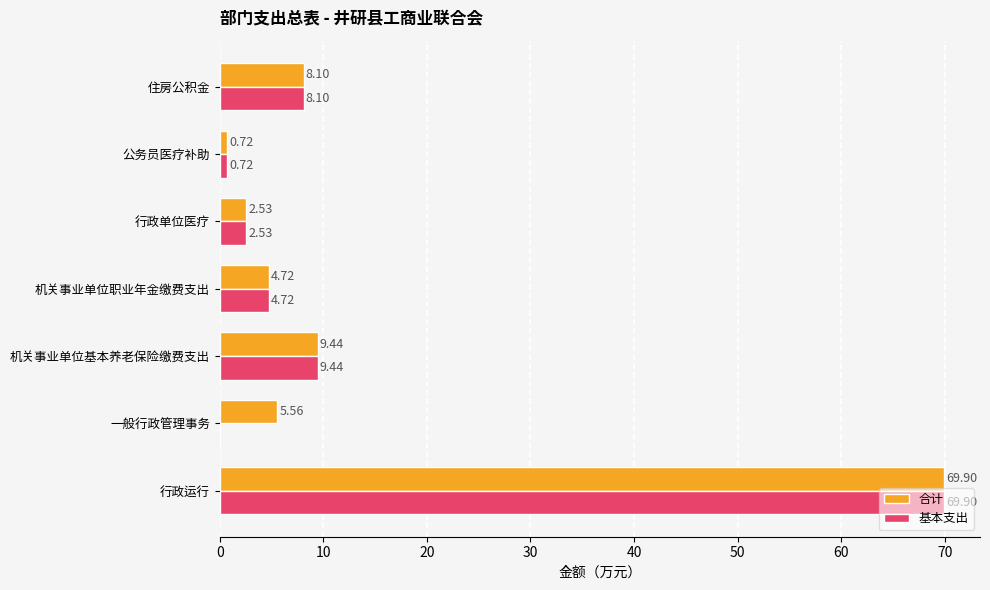

At which label is 合计 closest to 35?

机关事业单位基本养老保险缴费支出